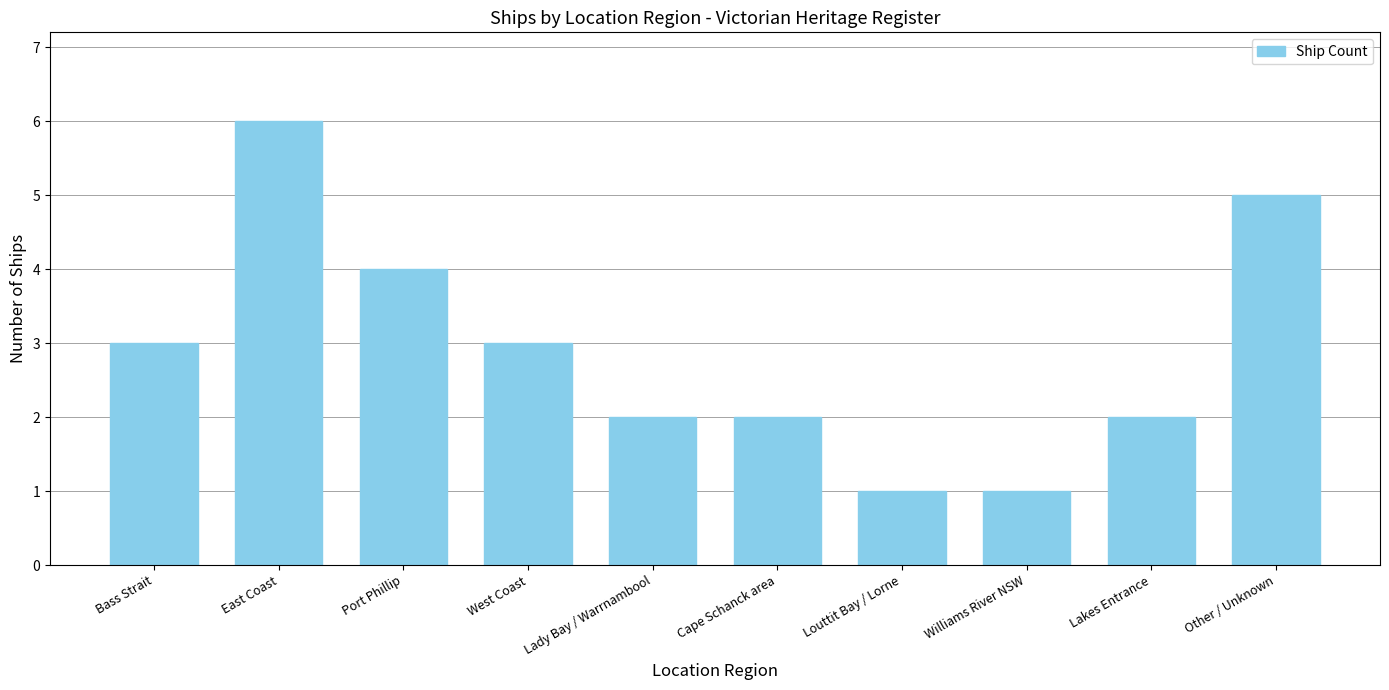

What is the maximum value shown in the chart?

6